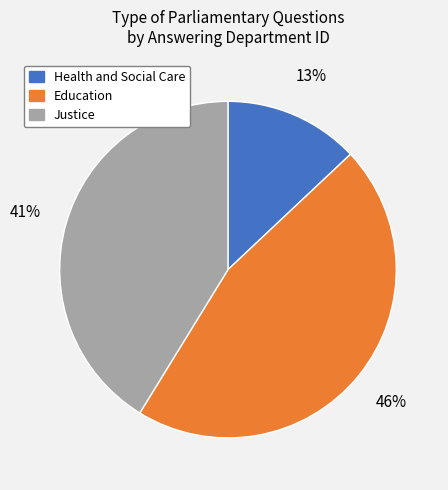

Approximately how many times larger is the value at Justice compared to Health and Social Care?

3.2